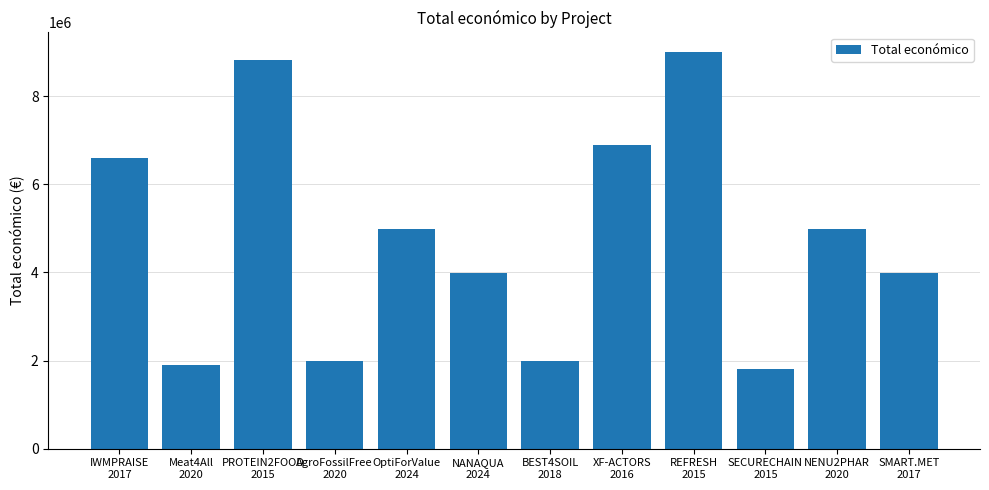

What is the sum of all values?

56987868